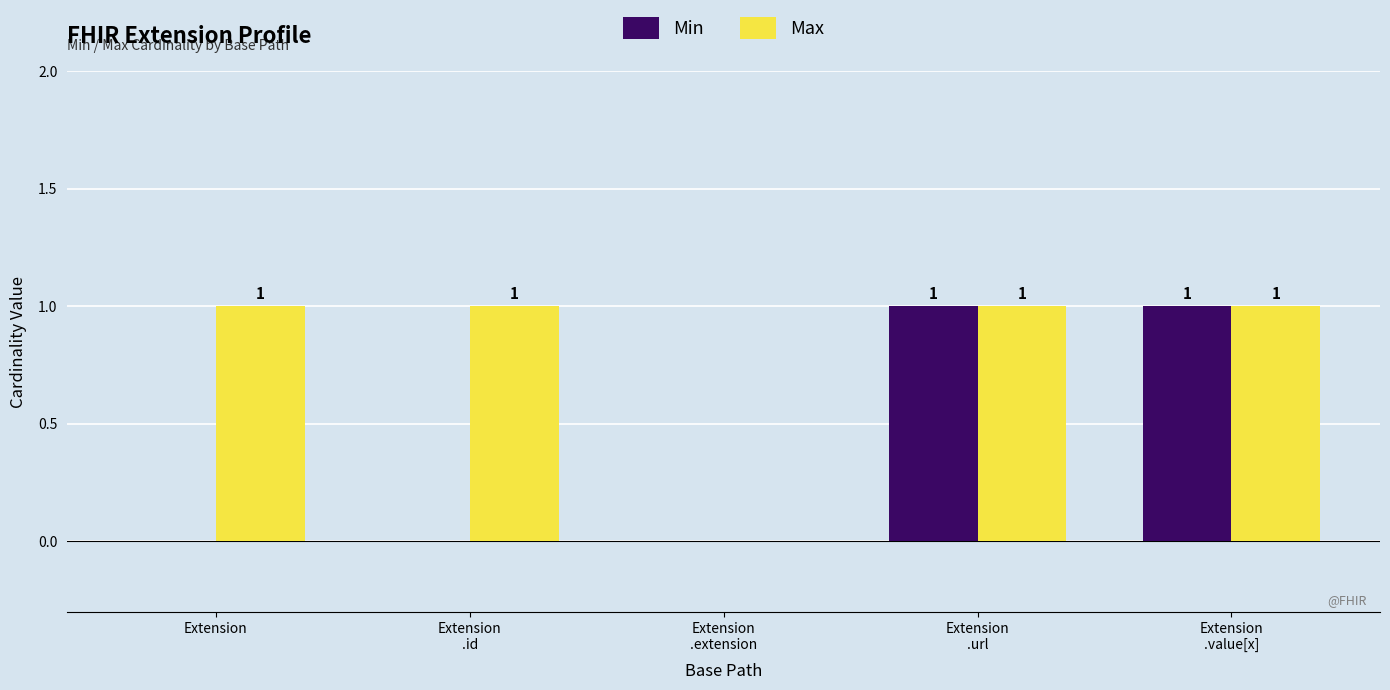

Is it true that Min equals 0 at Extension?

True